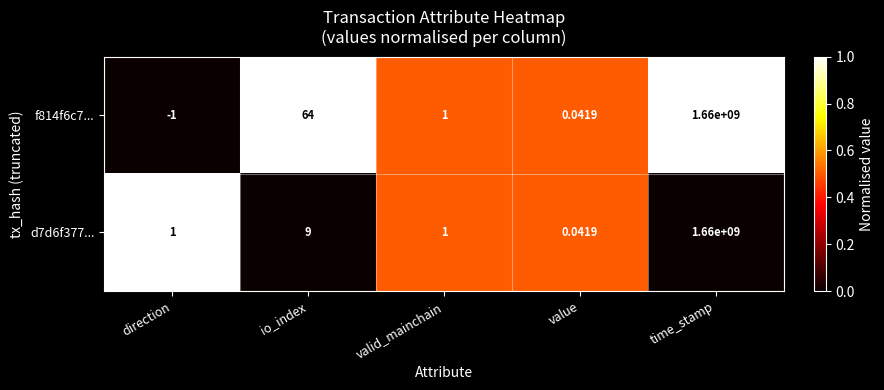

At which category is the sum across all series the highest?

time_stamp